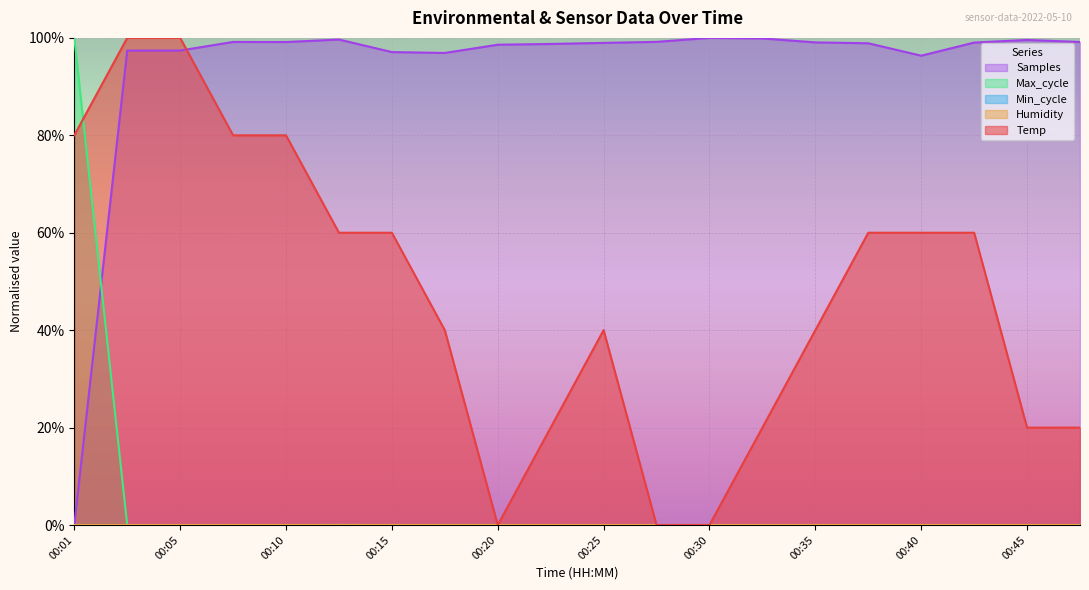

Where is Max_cycle nearest to the value 0?

00:32